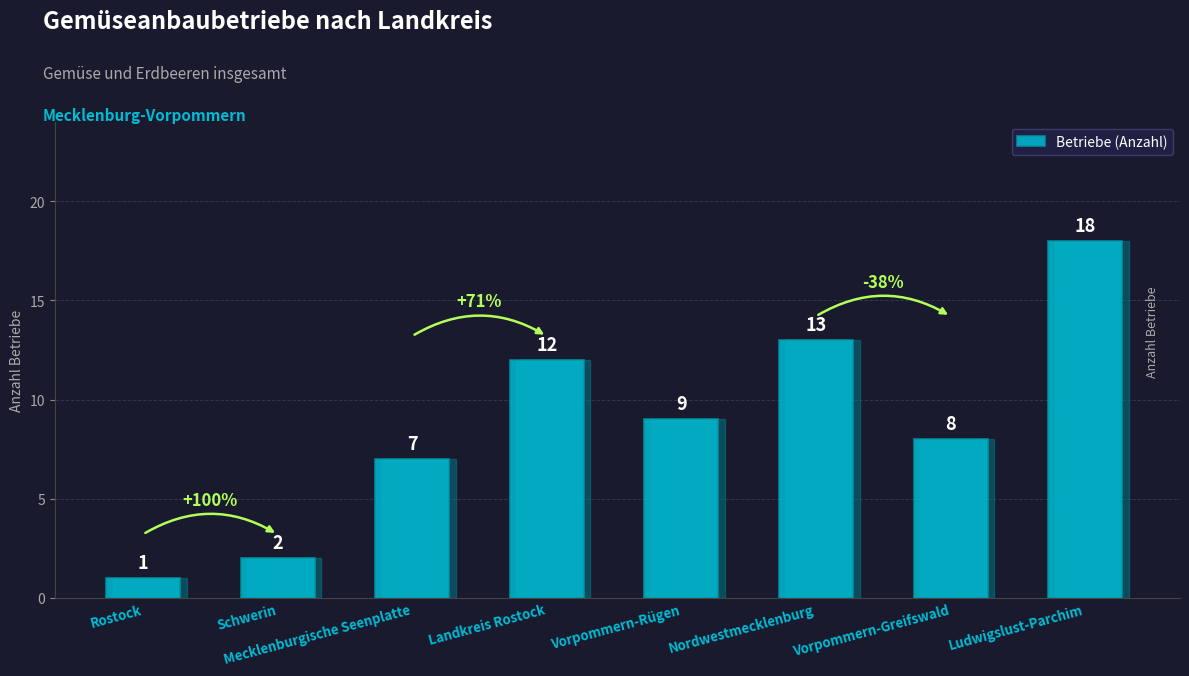

Between Ludwigslust-Parchim and Landkreis Rostock, which is larger?

Ludwigslust-Parchim